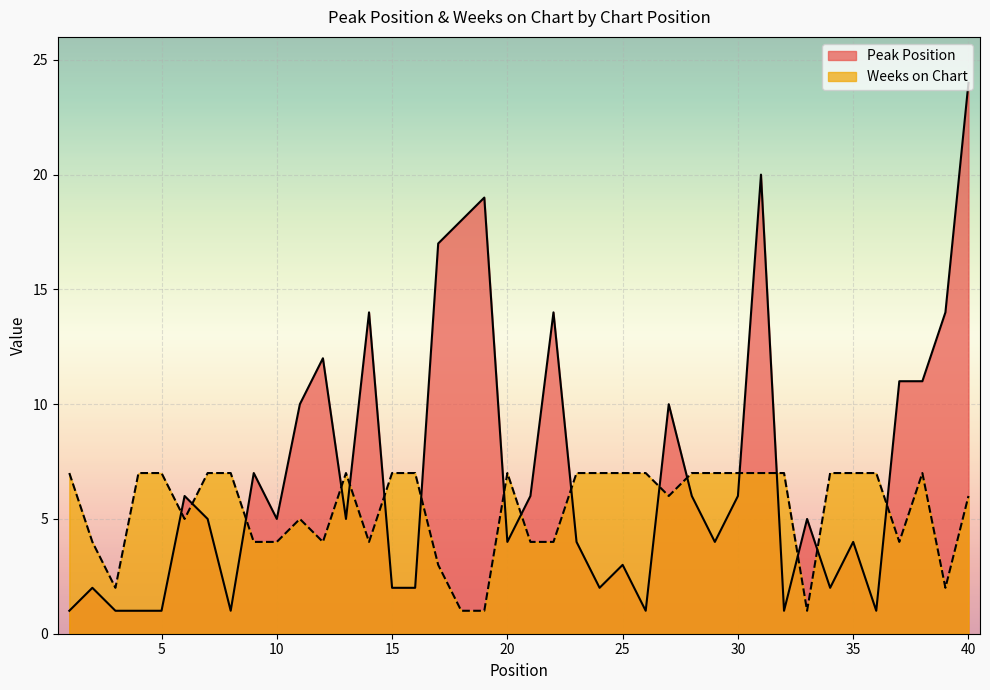

Which series ends up on top after the final intersection of Weeks on Chart and Peak Position?

Peak Position